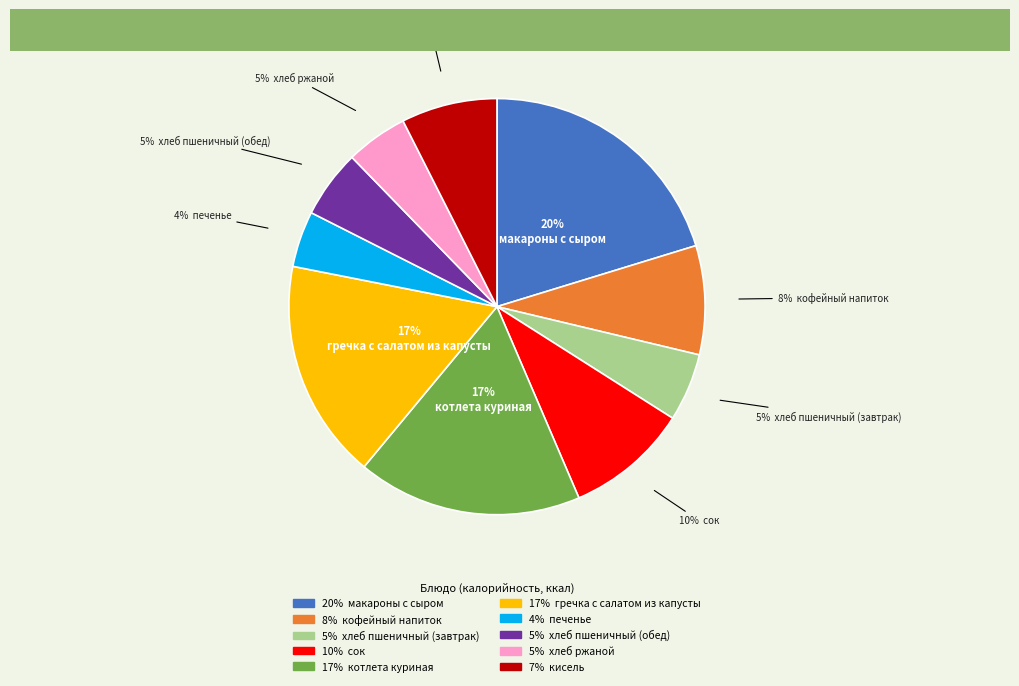

To the nearest percent, what is the average slice percentage?

10%